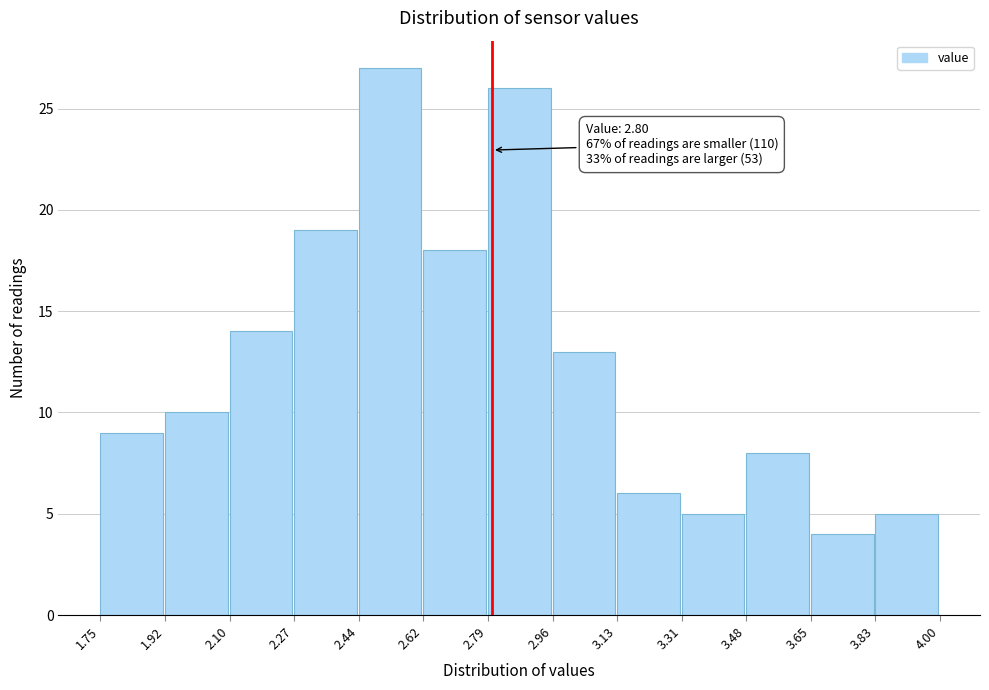

Which range on the x-axis has the tallest bar?

2.44 to 2.62